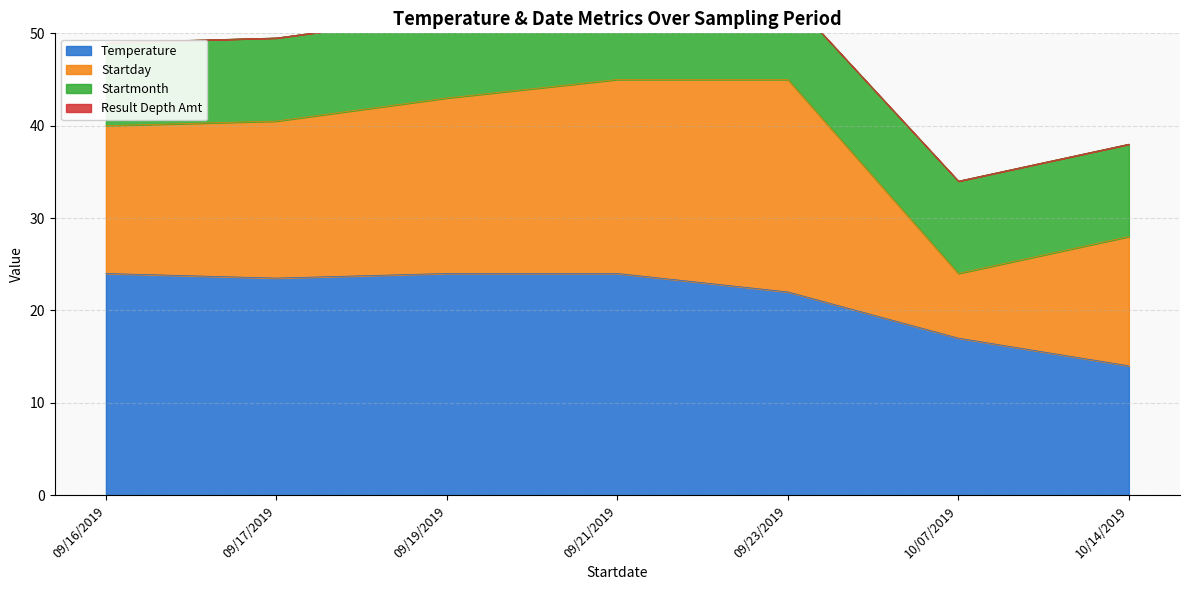

Between 09/23/2019 and 10/14/2019, which is larger?

09/23/2019